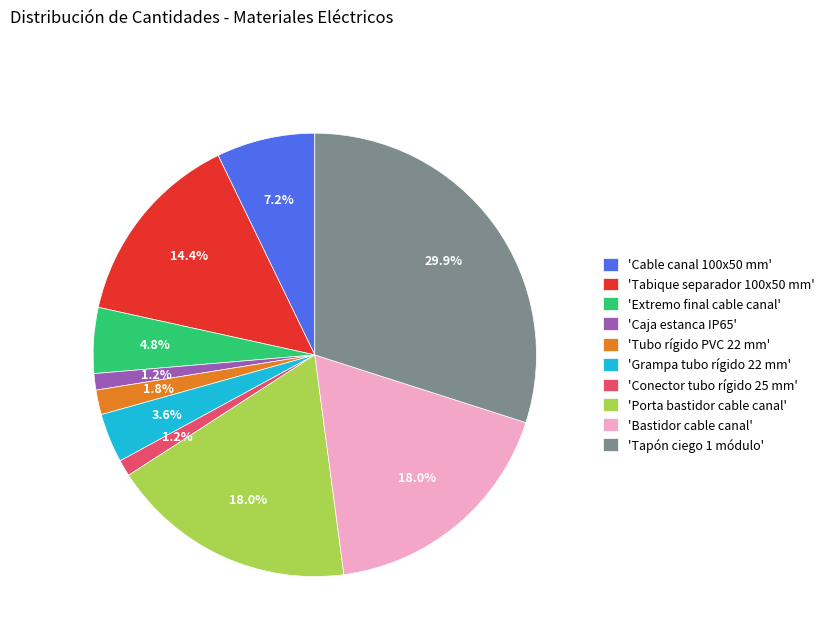

What is the largest slice in the pie chart?

'Tapón ciego 1 módulo'